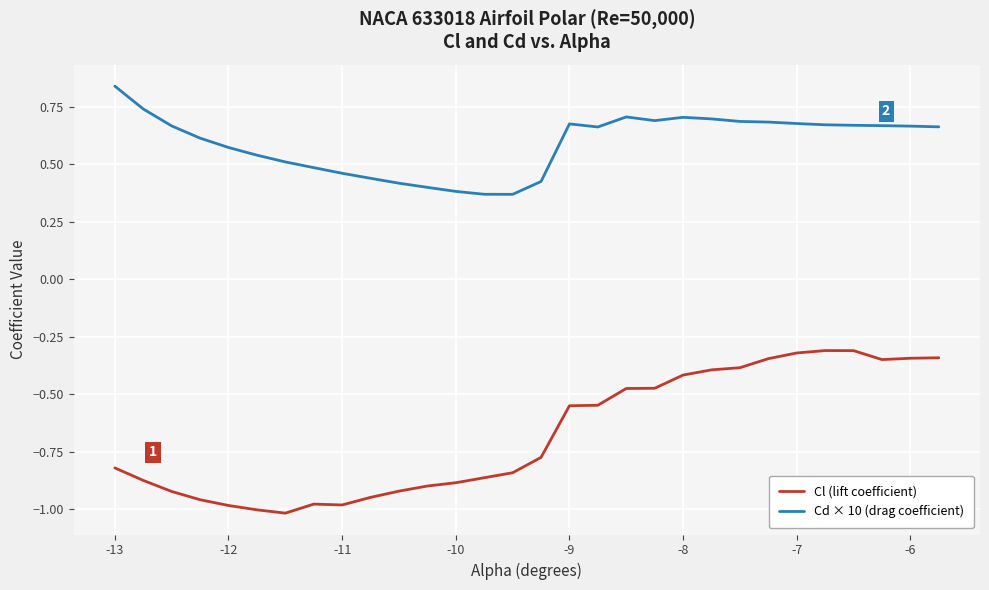

Does the chart have visible grid lines?

Yes